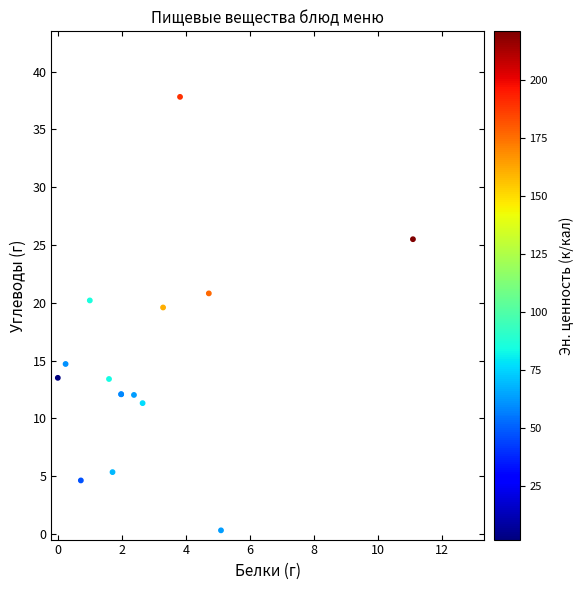

What Y value in the scatter plot is closest to 19?

19.6